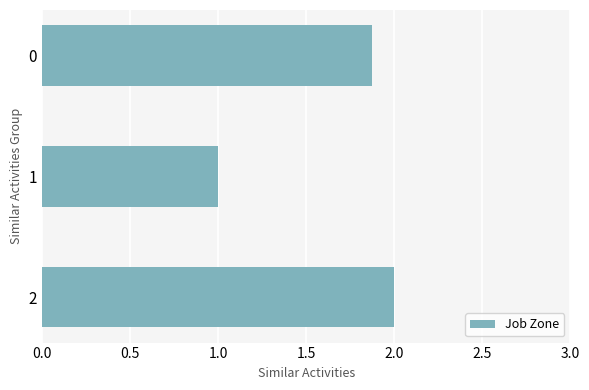

Are the bars horizontal?

Yes